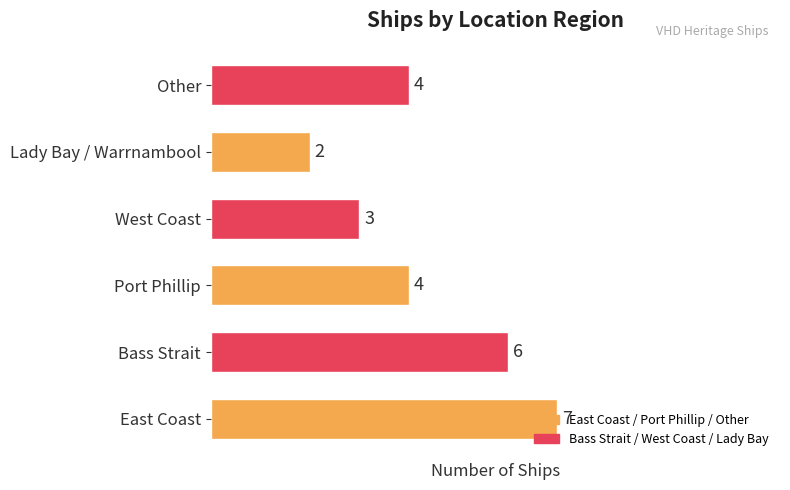

How many values are between 3 and 6?

4